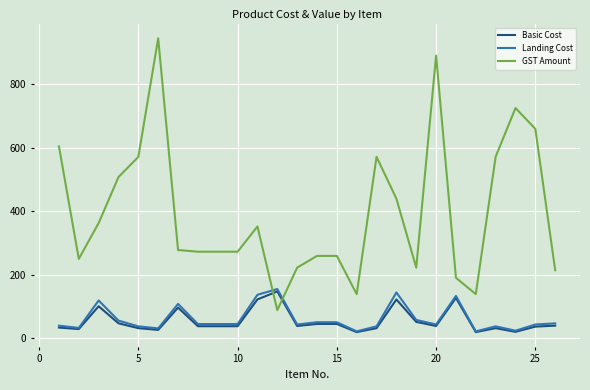

What is the lowest value of the Landing Cost series?

21.6